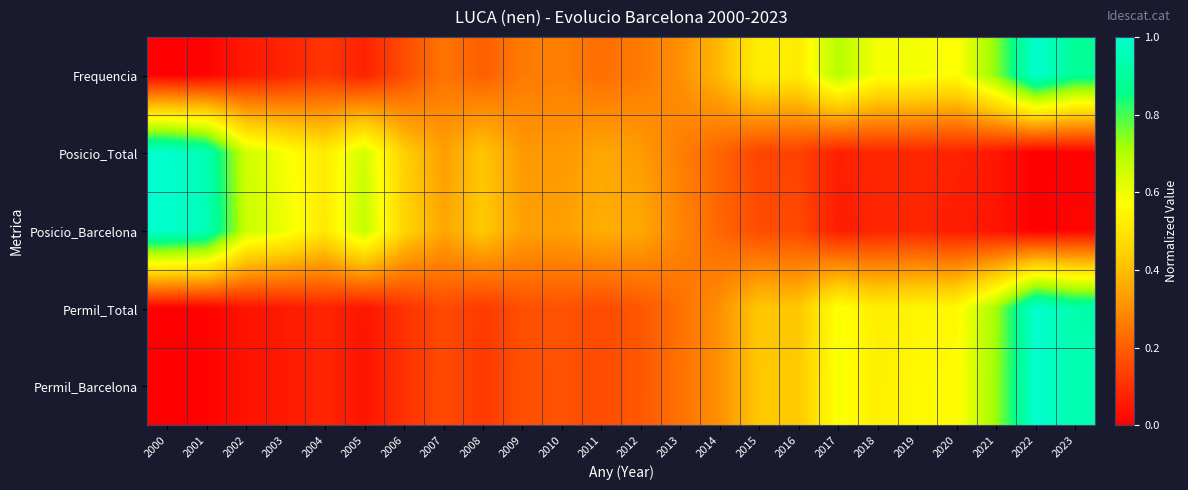

Reading right to left, transcribe all the data shown in this chart.

Frequencia: 2023=0.9	2022=1.0	2021=0.7	2020=0.6	2019=0.6	2018=0.6	2017=0.7	2016=0.5	2015=0.5	2014=0.4	2013=0.3	2012=0.3	2011=0.2	2010=0.3	2009=0.3	2008=0.2	2007=0.2	2006=0.2	2005=0.1	2004=0.1	2003=0.1	2002=0.1	2001=0.0	2000=0.0
Posicio_Total: 2023=0.0	2022=0.0	2021=0.0	2020=0.1	2019=0.1	2018=0.1	2017=0.1	2016=0.1	2015=0.1	2014=0.2	2013=0.3	2012=0.3	2011=0.4	2010=0.3	2009=0.3	2008=0.4	2007=0.3	2006=0.4	2005=0.6	2004=0.5	2003=0.6	2002=0.7	2001=0.9	2000=1.0
Posicio_Barcelona: 2023=0.0	2022=0.0	2021=0.0	2020=0.1	2019=0.1	2018=0.1	2017=0.1	2016=0.2	2015=0.2	2014=0.2	2013=0.3	2012=0.4	2011=0.4	2010=0.3	2009=0.3	2008=0.4	2007=0.4	2006=0.5	2005=0.7	2004=0.5	2003=0.6	2002=0.7	2001=1.0	2000=1.0
Permil_Total: 2023=0.9	2022=1.0	2021=0.7	2020=0.6	2019=0.5	2018=0.5	2017=0.6	2016=0.4	2015=0.4	2014=0.3	2013=0.2	2012=0.2	2011=0.2	2010=0.2	2009=0.2	2008=0.1	2007=0.2	2006=0.1	2005=0.0	2004=0.1	2003=0.1	2002=0.0	2001=0.0	2000=0.0
Permil_Barcelona: 2023=0.9	2022=1.0	2021=0.7	2020=0.6	2019=0.6	2018=0.5	2017=0.6	2016=0.4	2015=0.4	2014=0.3	2013=0.2	2012=0.2	2011=0.2	2010=0.2	2009=0.2	2008=0.1	2007=0.2	2006=0.1	2005=0.0	2004=0.1	2003=0.1	2002=0.0	2001=0.0	2000=0.0